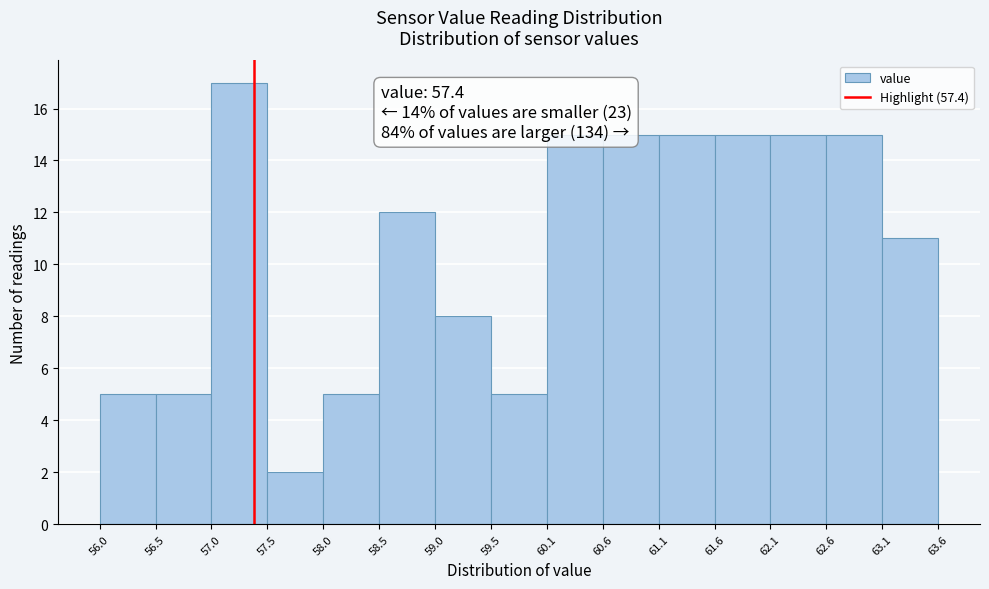

Which range on the x-axis has the tallest bar?

57.0 to 57.5